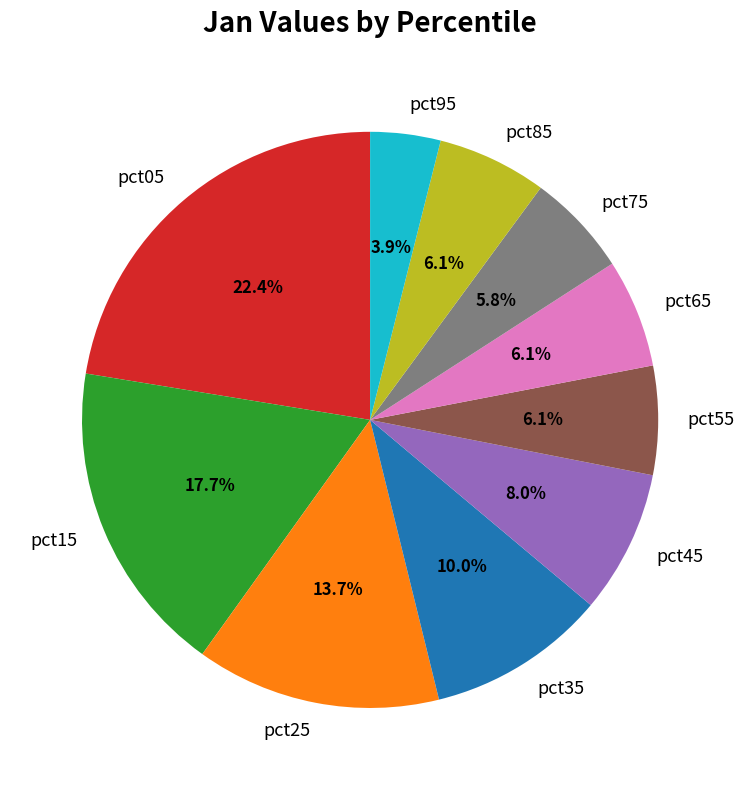

To the nearest percent, what portion does pct25 represent?

14%